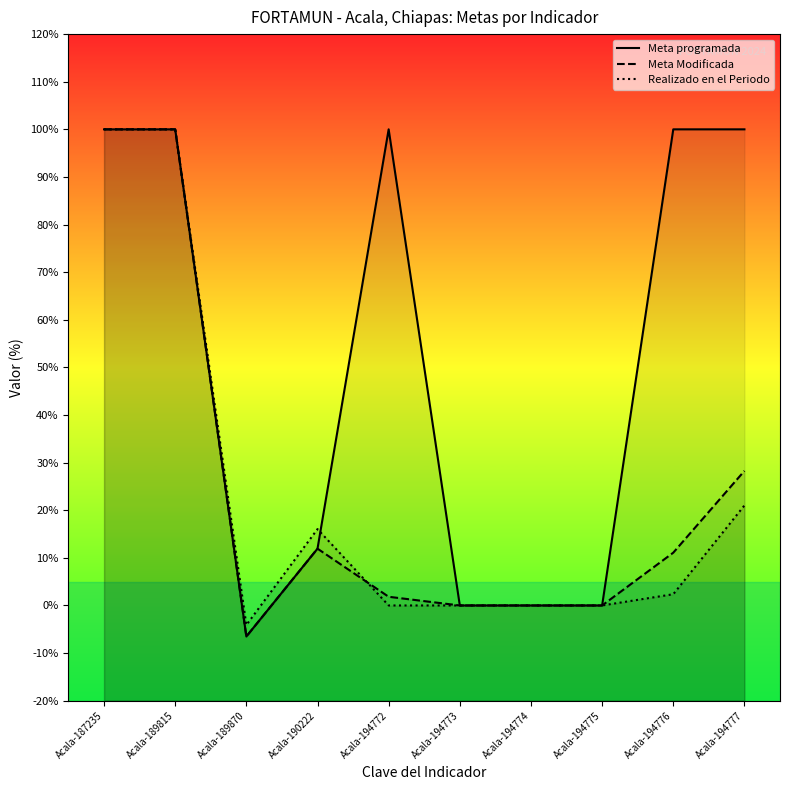

At which category does Realizado en el Periodo reach its first local valley?

Acala-189870